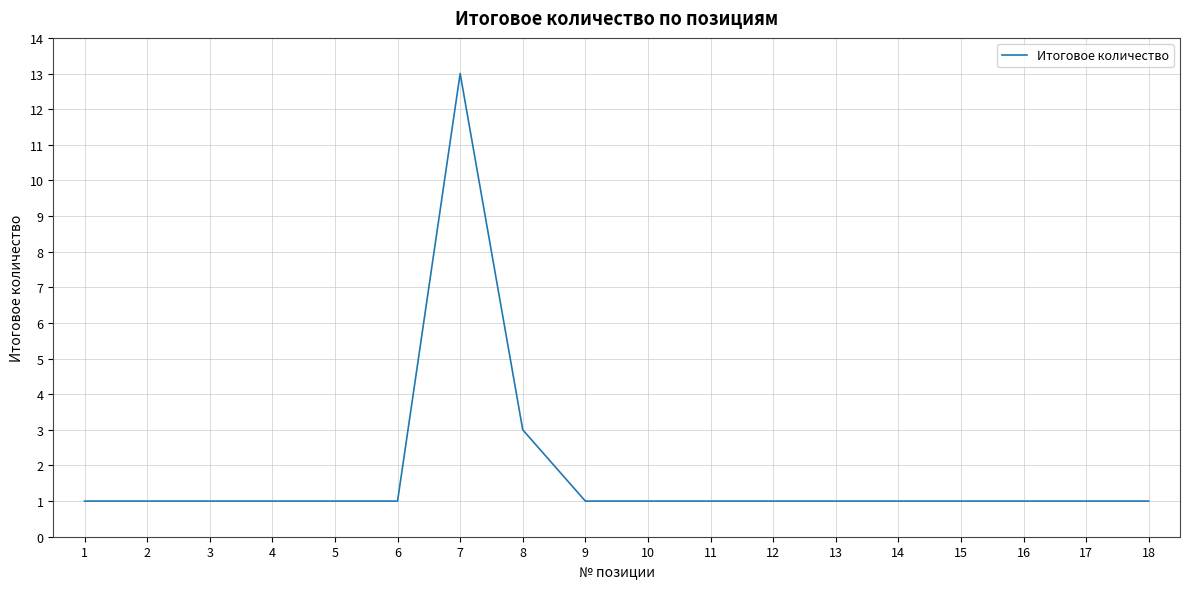

What is the sum of all values?

32